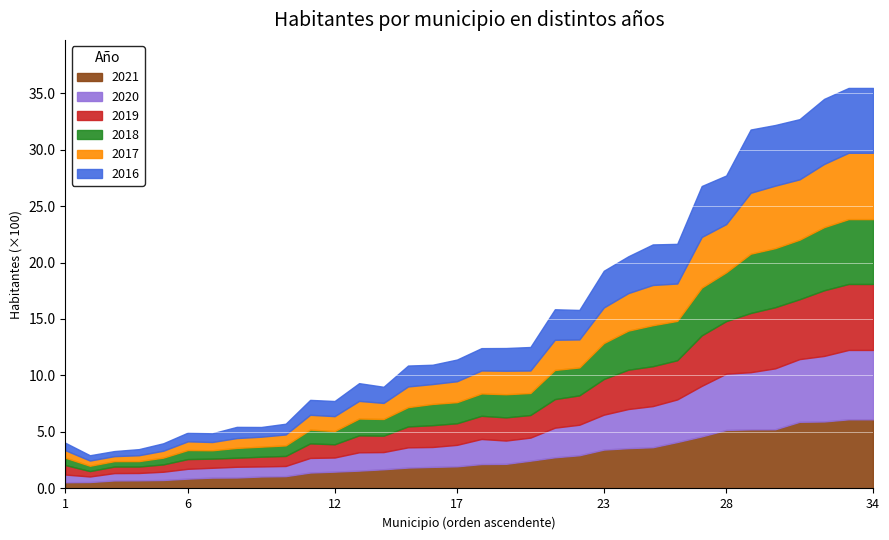

What is the greatest value displayed?

614